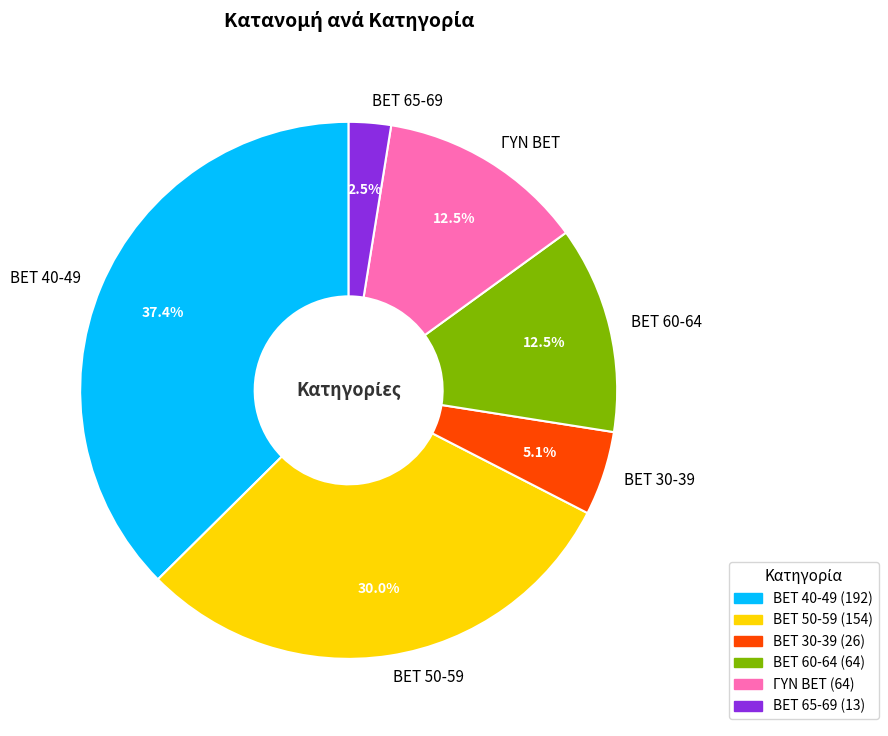

Between BET 50-59 and ΓΥΝ BET, which is larger?

BET 50-59